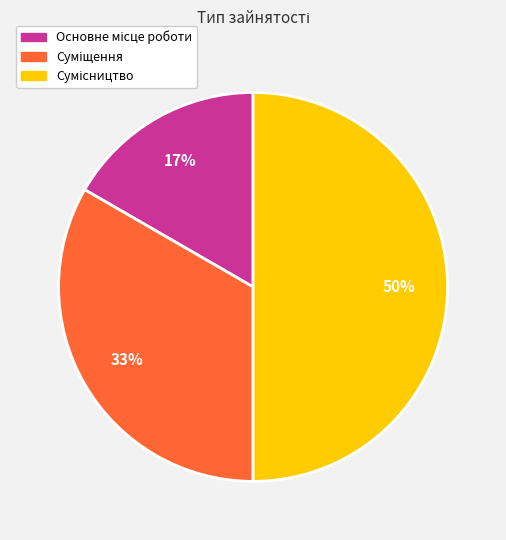

Count the number of slices in the pie.

3